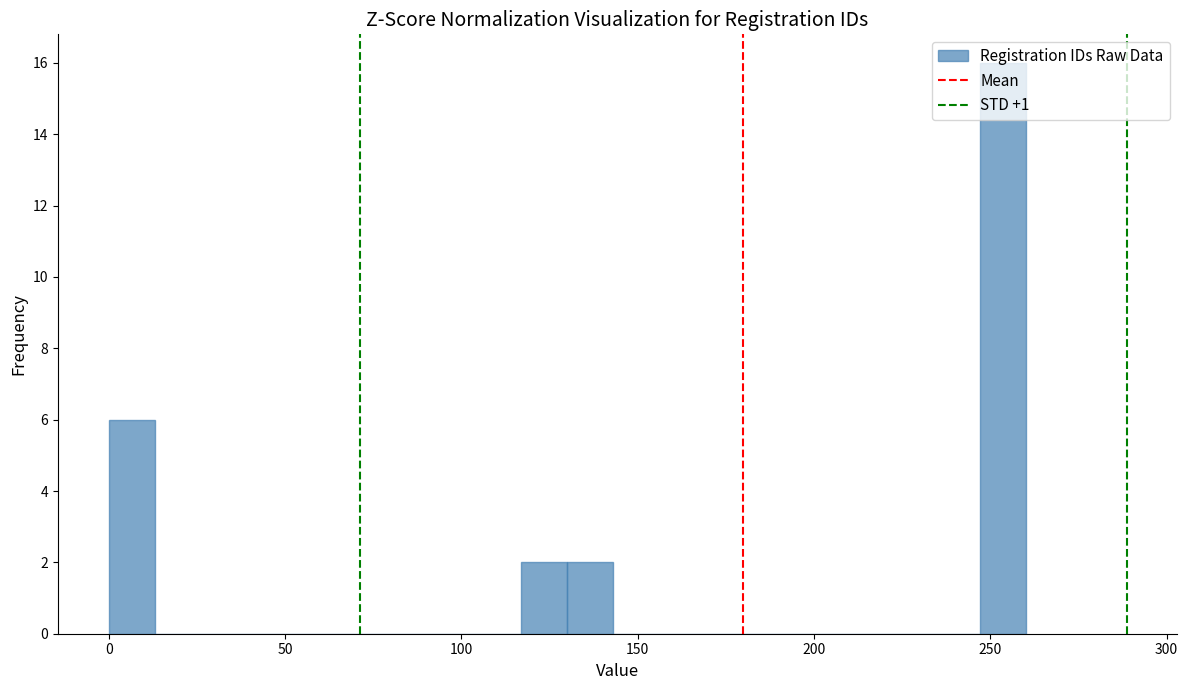

Around what value on the x-axis is the tallest bar? Give the approximate position of its centre, as read against the axis.

255